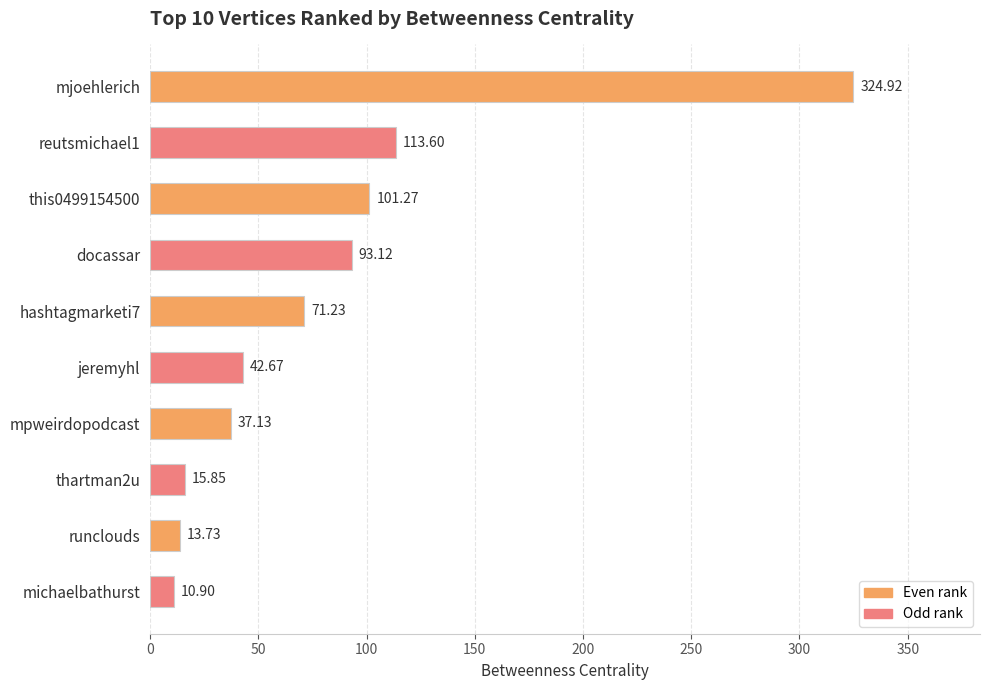

At which category does the chart reach its minimum across all series?

michaelbathurst